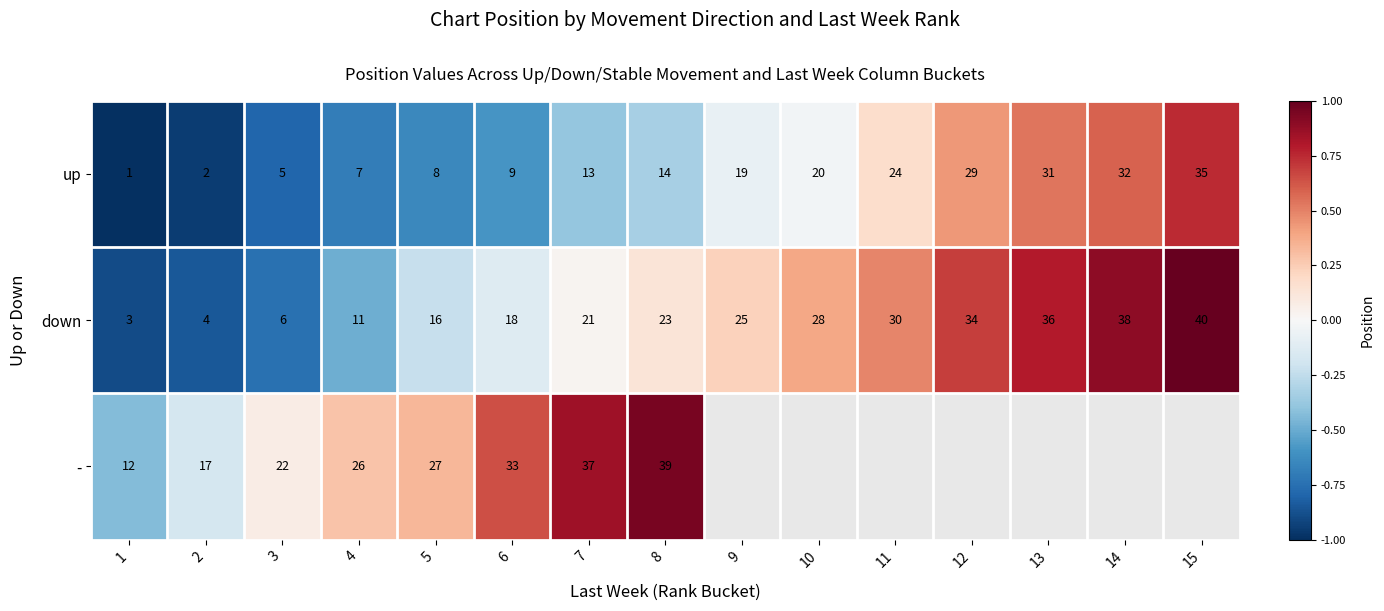

At which category does the chart reach its minimum across all series?

1